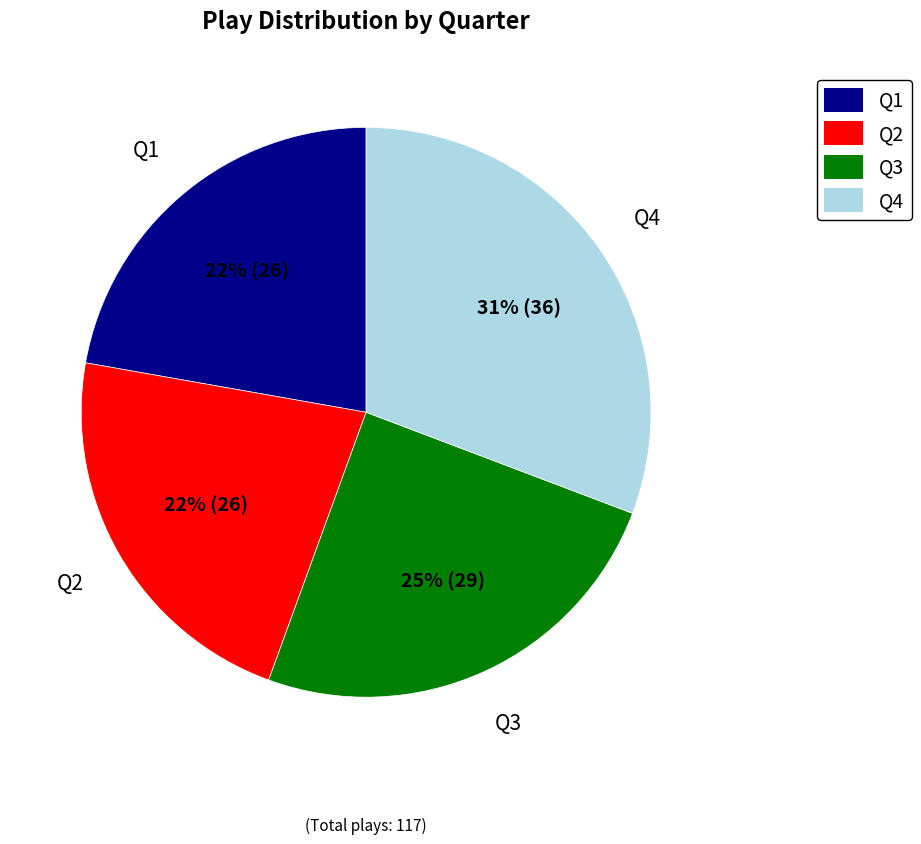

Is the sum of Q2 and Q3 greater than half?

No